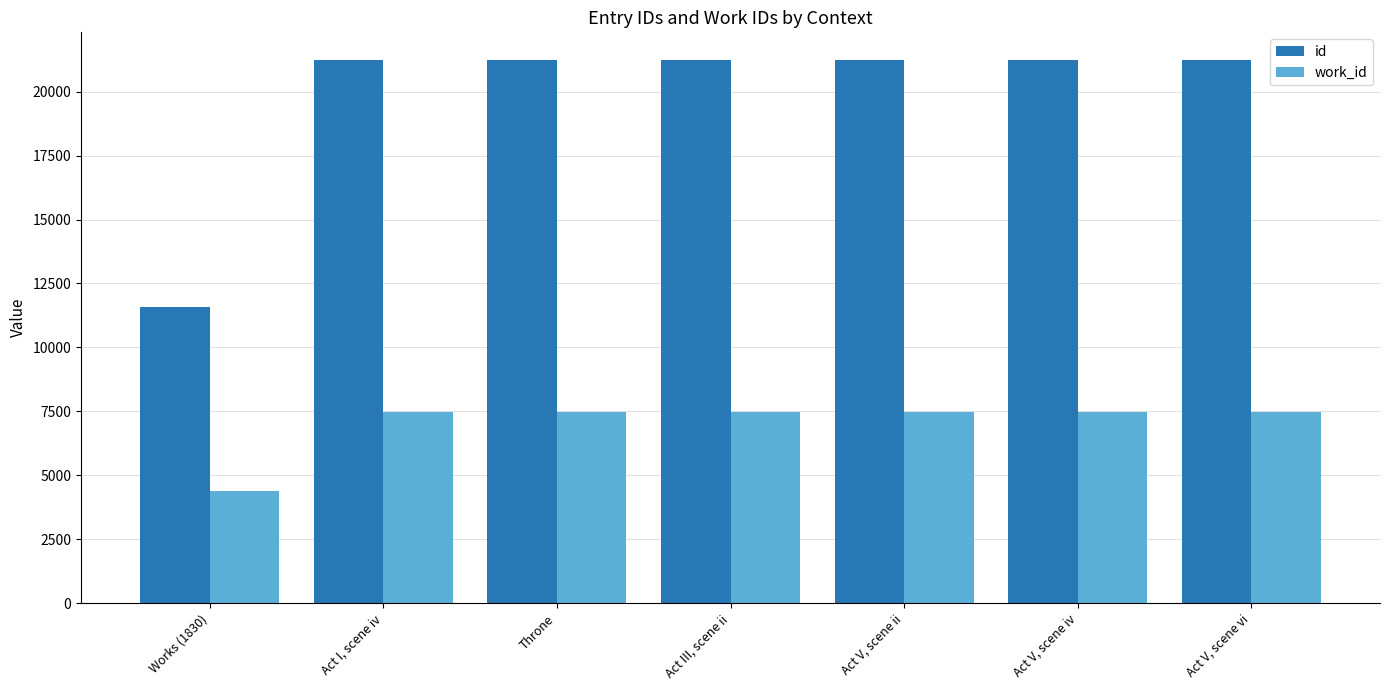

True or false: work_id has a value of 5011 at Act III, scene ii.

False